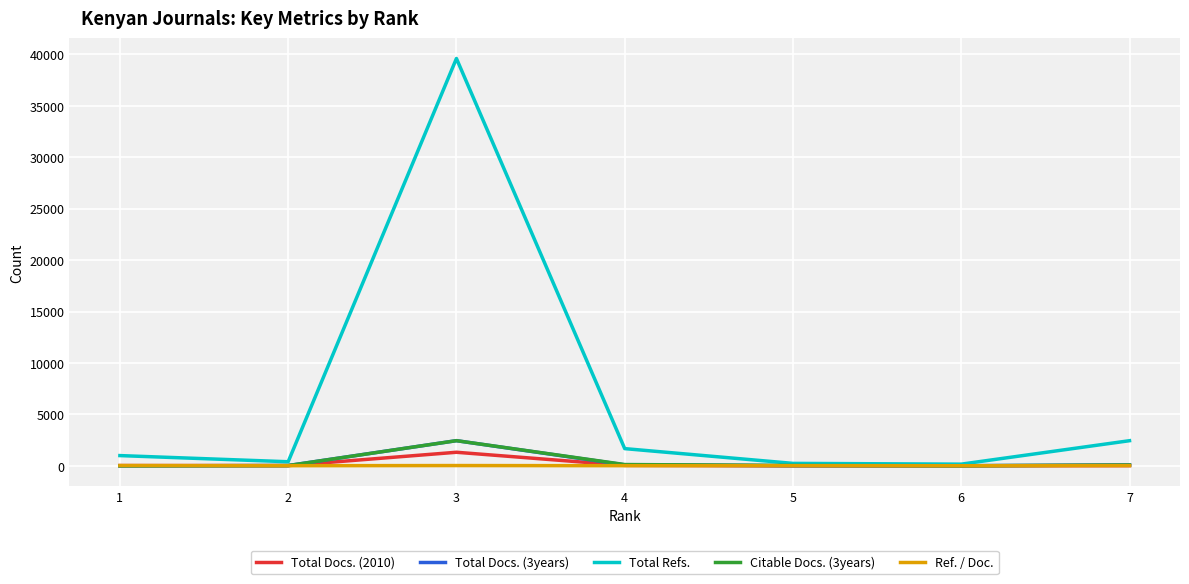

Which series has the widest spread of values?

Total Refs.